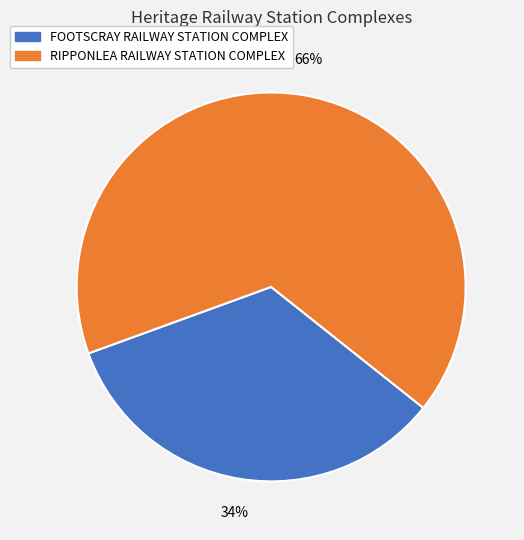

Which has a higher value, FOOTSCRAY RAILWAY STATION COMPLEX or RIPPONLEA RAILWAY STATION COMPLEX?

RIPPONLEA RAILWAY STATION COMPLEX